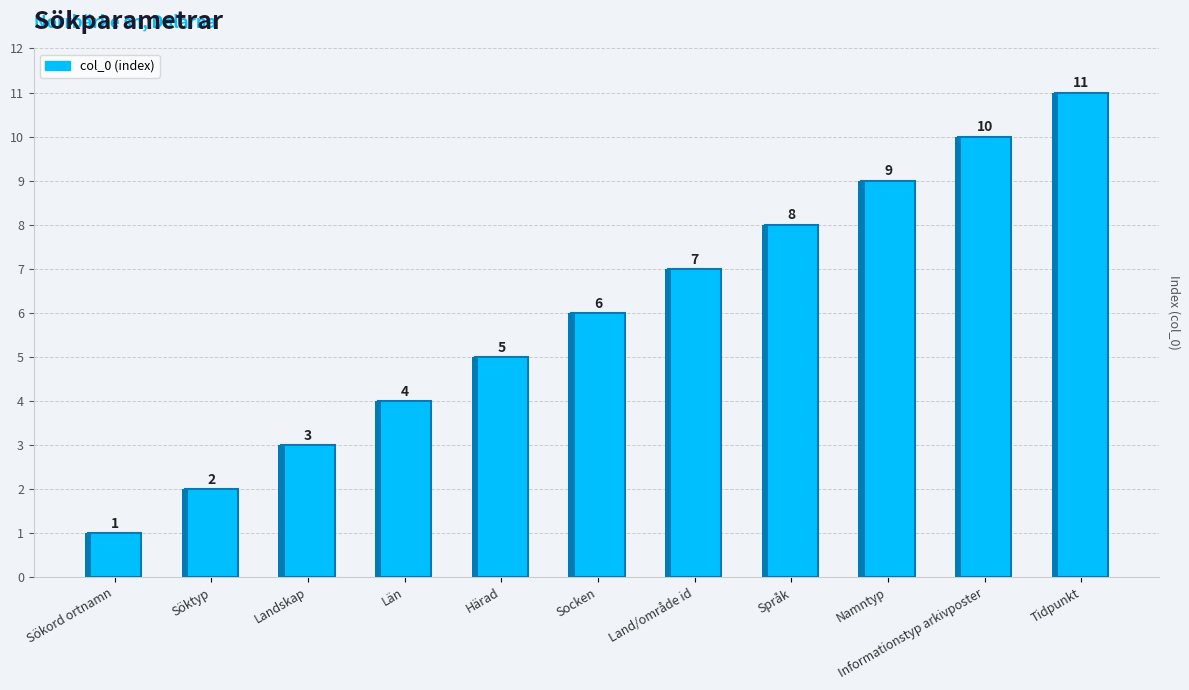

What is the difference between the second highest and minimum values?

9